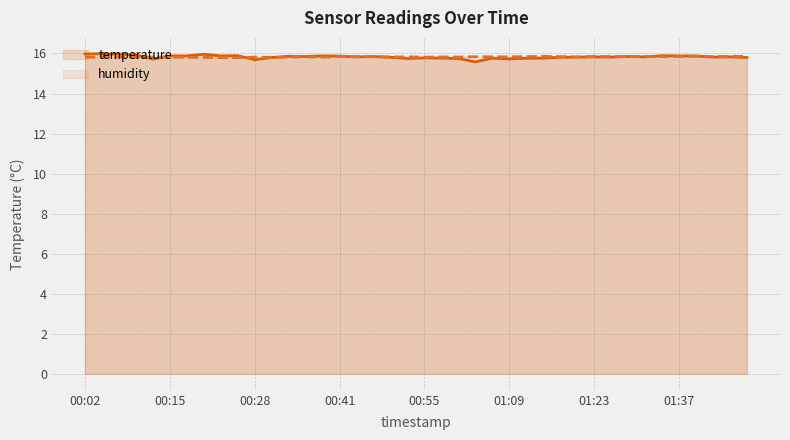

Which series changed the most between 28 and 29?

humidity